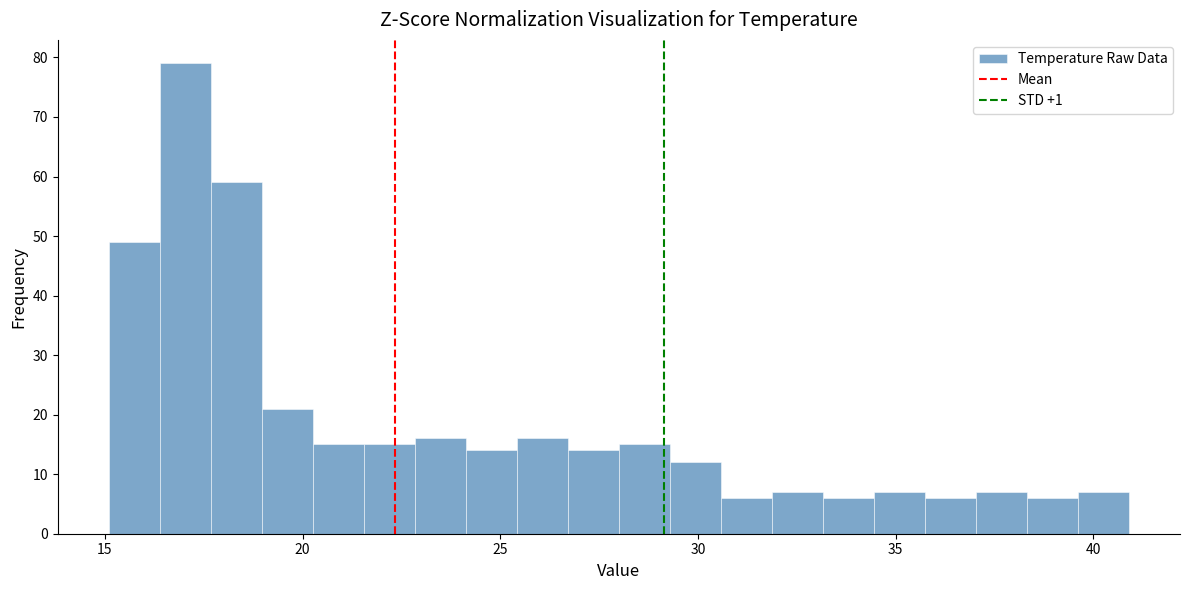

Read against the x-axis, roughly where is the centre of the tallest bar?

17.0